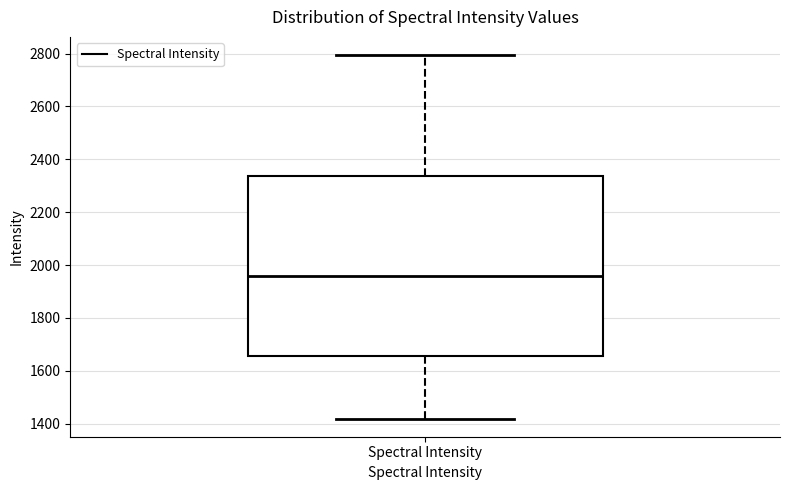

Read this box plot against the y-axis: the position of the median line, the range covered by the box, and the ends of both whiskers. The values are not printed on the chart, so give them approximately, as read against the axis.

median 1960, box 1660 to 2340, whiskers 1420 to 2800